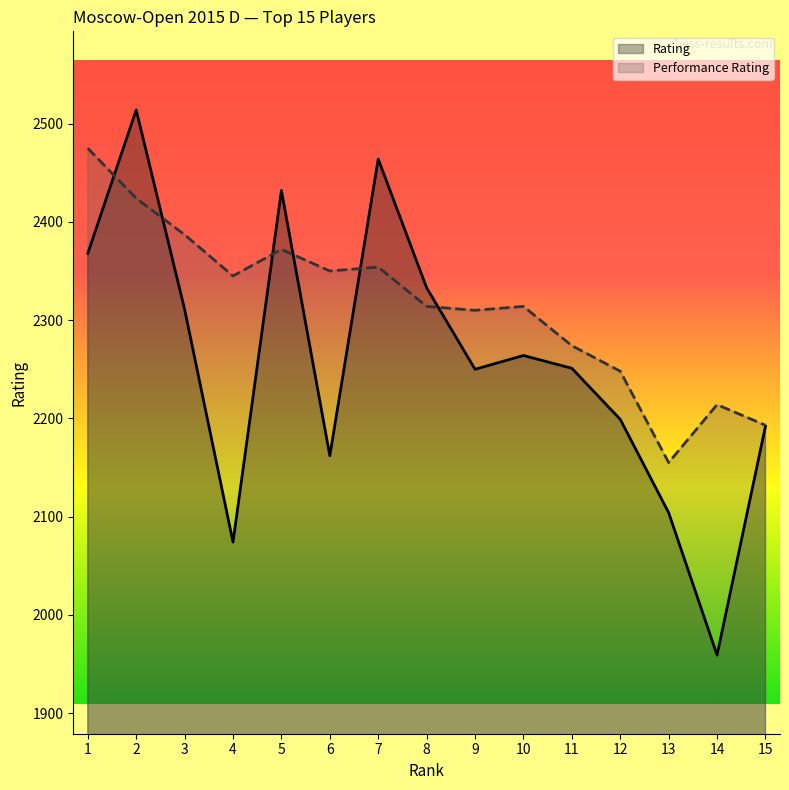

Which series has the widest spread of values?

Rating